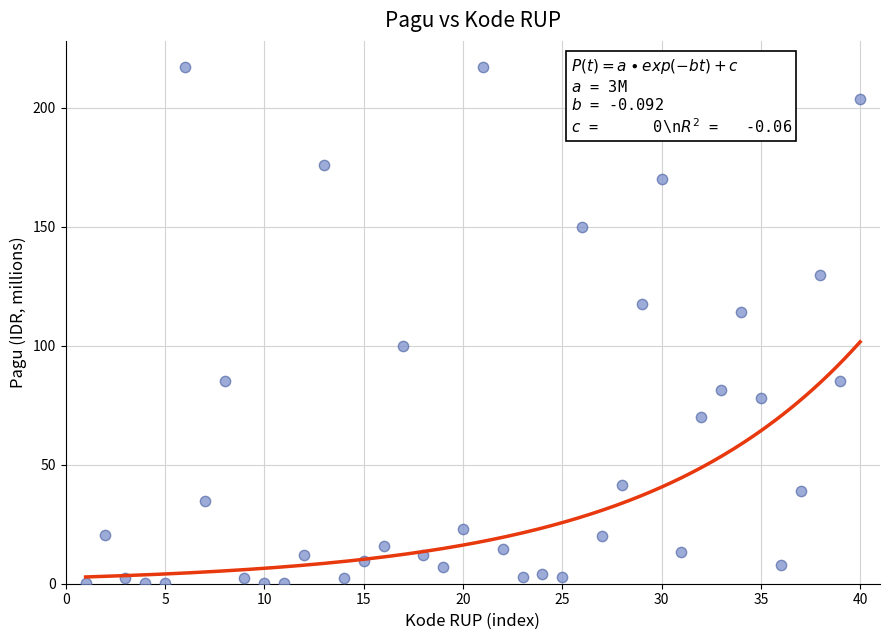

What is the range of Y values (max minus min)?

216.9